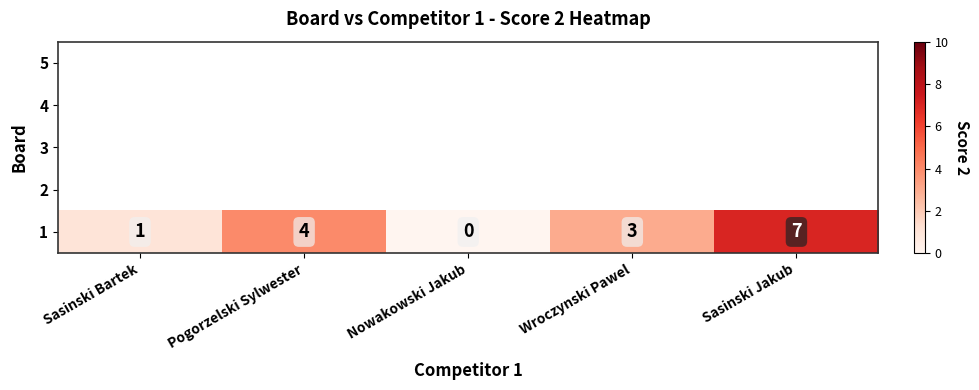

Reading right to left, extract all data points from this chart.

7	3	0	4	1